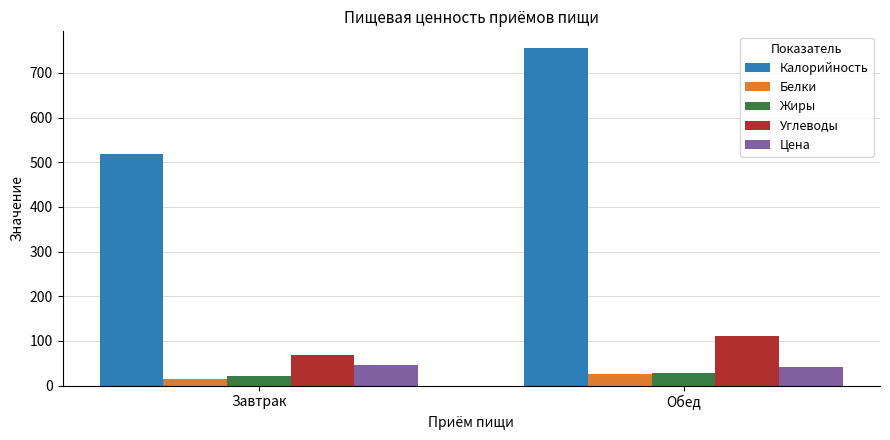

Is the value of Углеводы at Обед greater than the value of Цена at Завтрак?

Yes